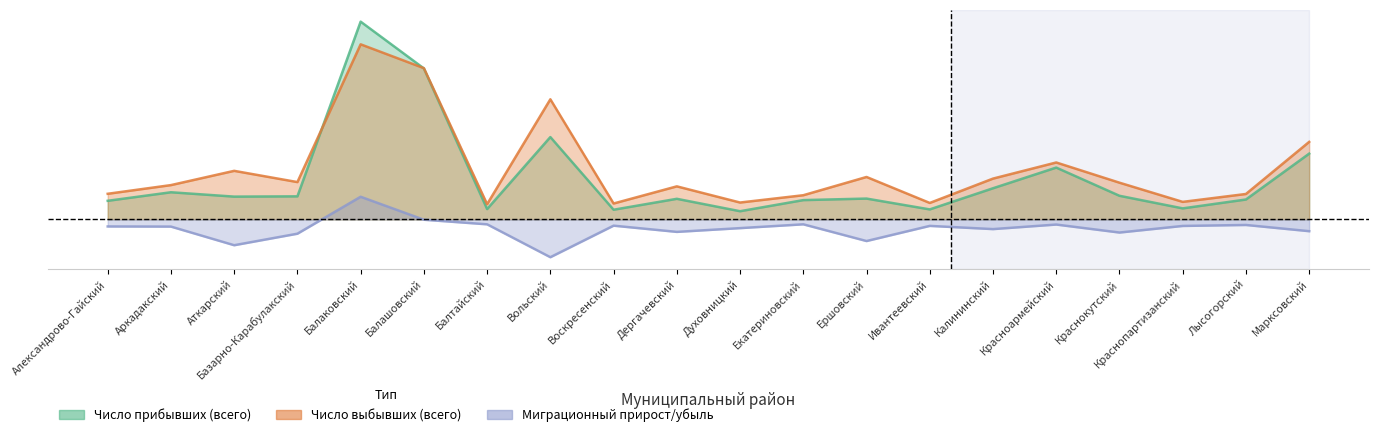

Which series changed the most between Ивантеевский and Лысогорский?

Число прибывших (всего)